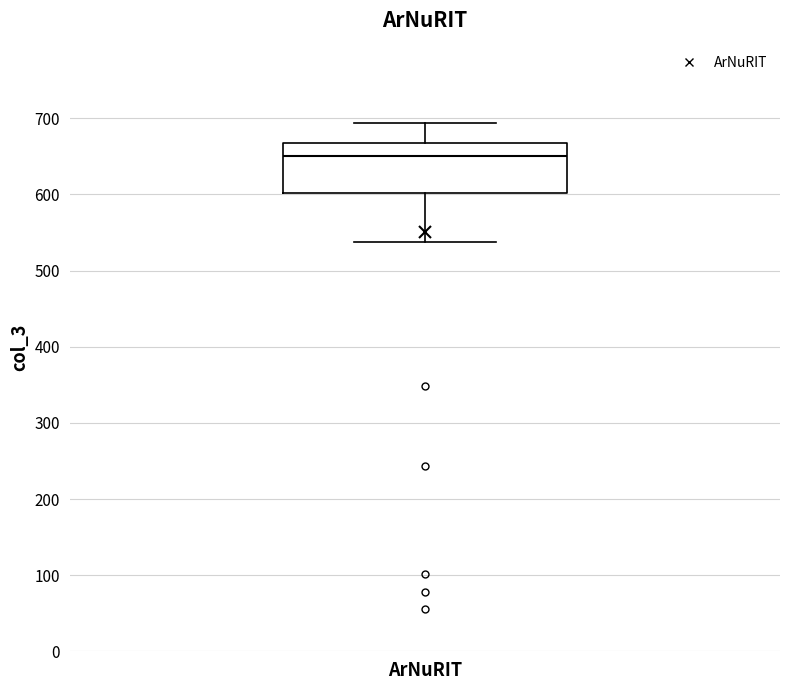

Where does the lower whisker of the box for ArNuRIT end on the y-axis? The values are not printed on the chart, so give them approximately, as read against the axis.

540